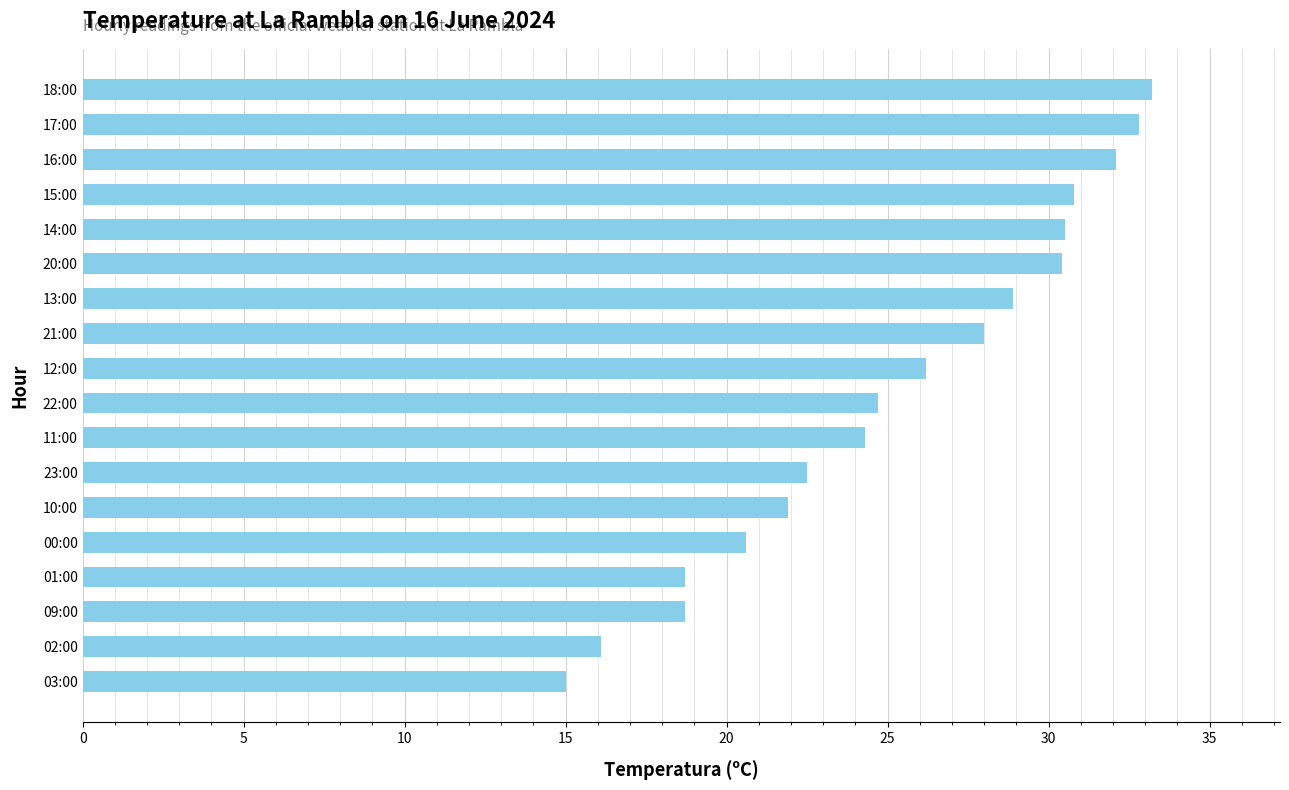

At which category does the chart reach its minimum across all series?

03:00